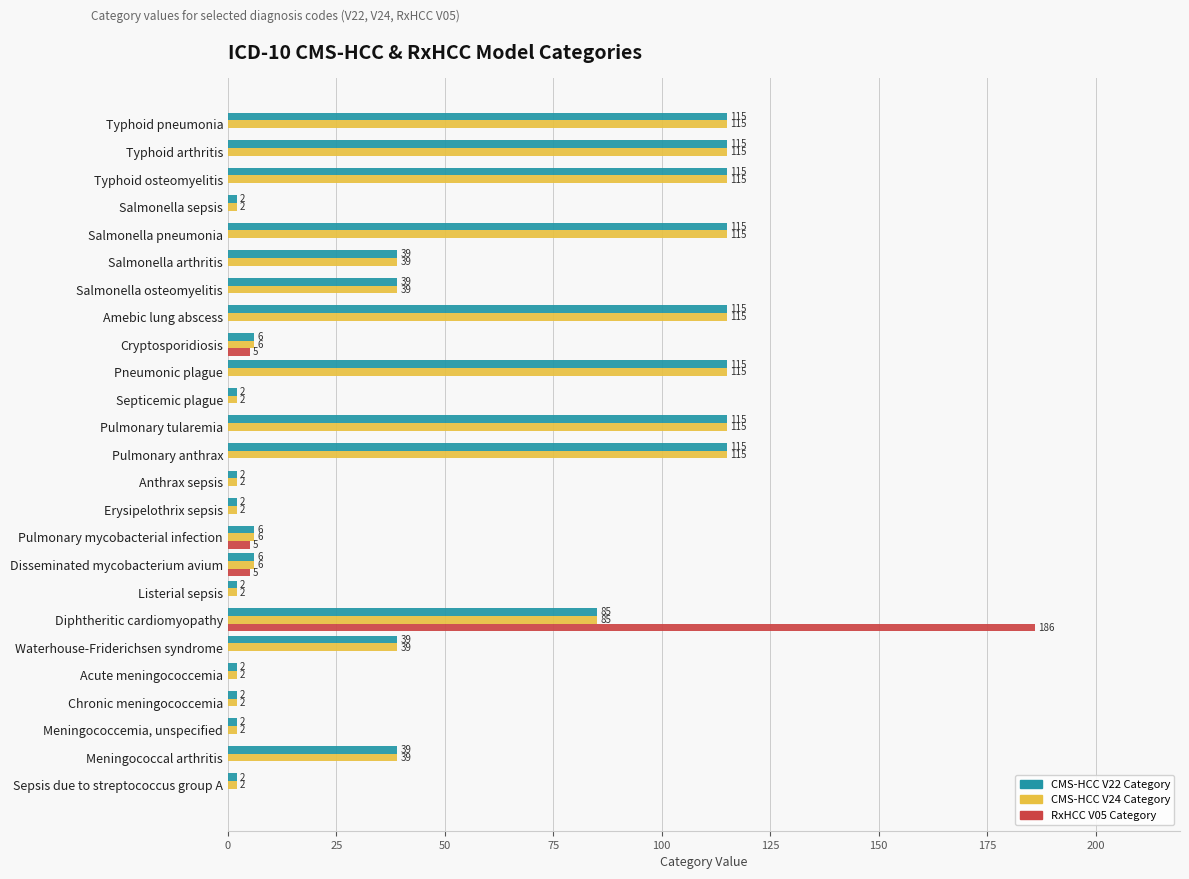

How many series are shown in this chart?

3